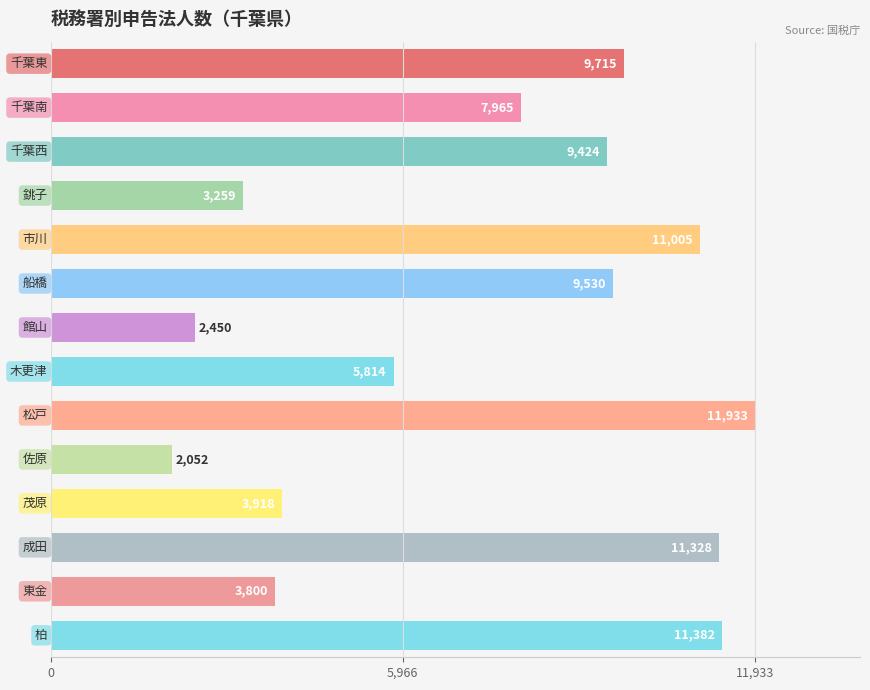

Reading top to bottom, what are all the values shown in this chart?

9715	7965	9424	3259	11005	9530	2450	5814	11933	2052	3918	11328	3800	11382